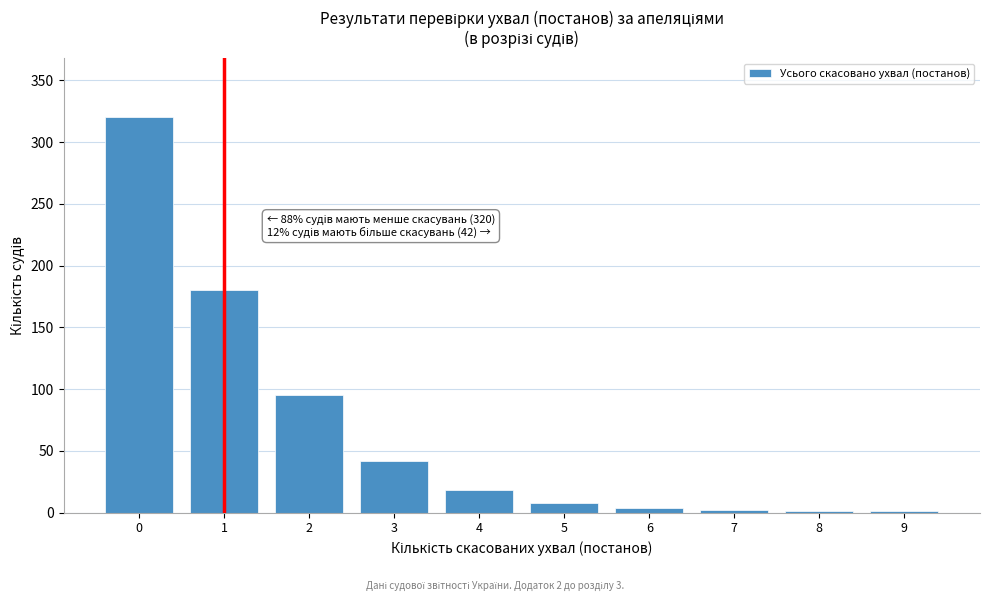

The chart shows a value of 1 at 8. True or false?

True